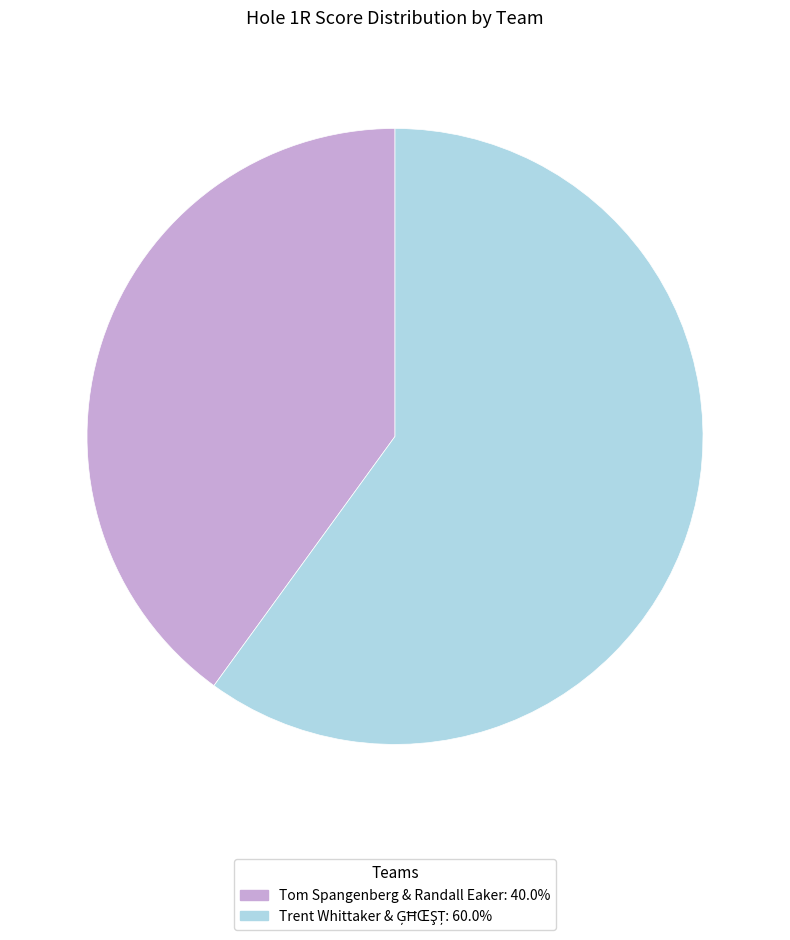

Which slice is the smallest?

Tom Spangenberg & Randall Eaker